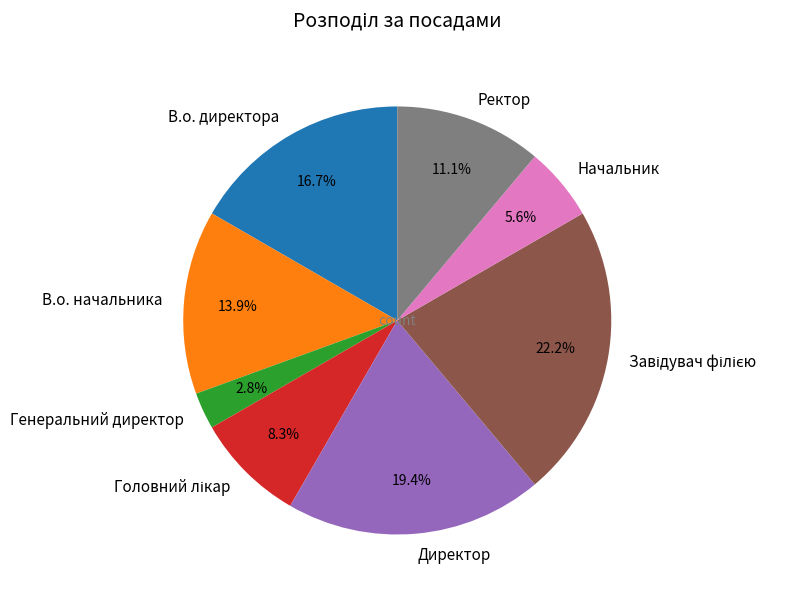

Between В.о. директора and В.о. начальника, which is larger?

В.о. директора